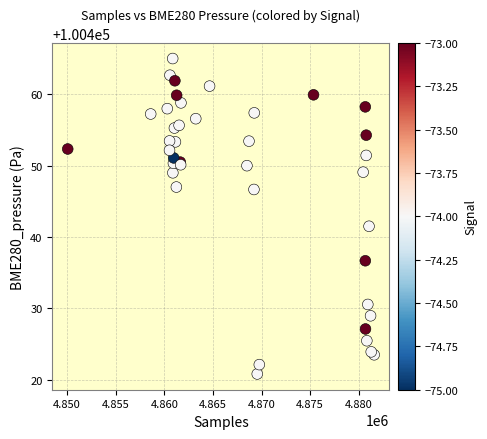

What Y value in the scatter plot is closest to 100442?

100441.5